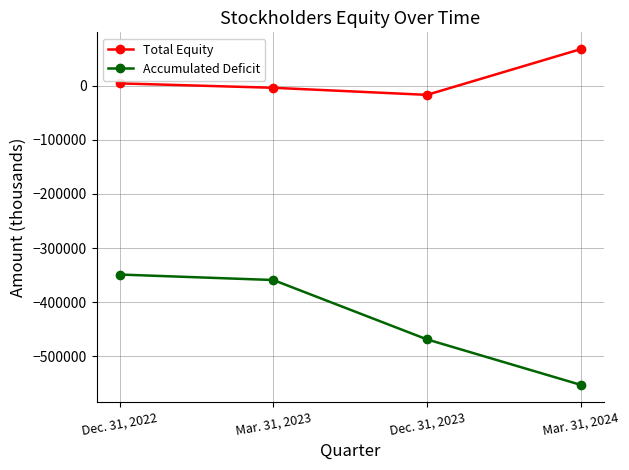

Is the value of Accumulated Deficit at Mar. 31, 2024 greater than the value of Total Equity at Mar. 31, 2024?

No